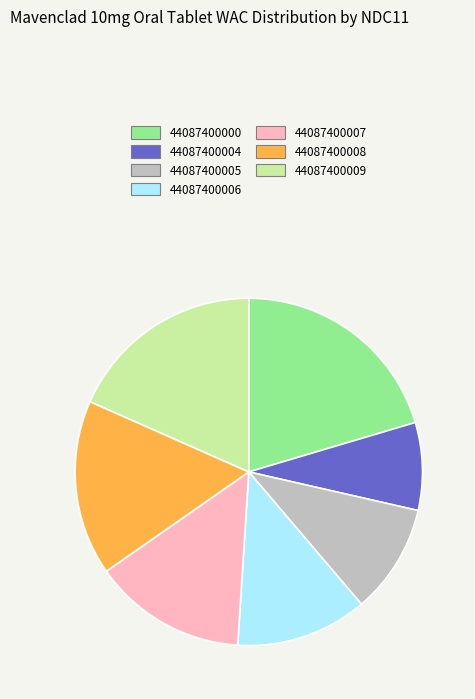

Is 44087400006 the majority of the pie?

No